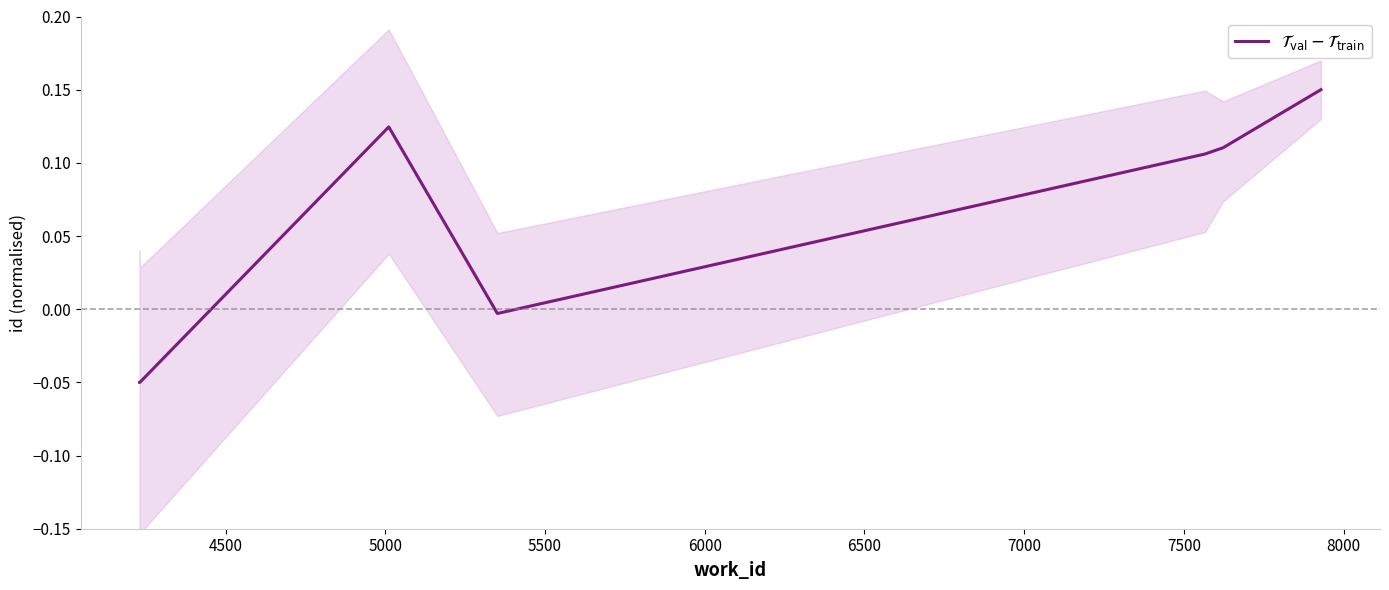

At which category does the data reach its first local peak?

5000